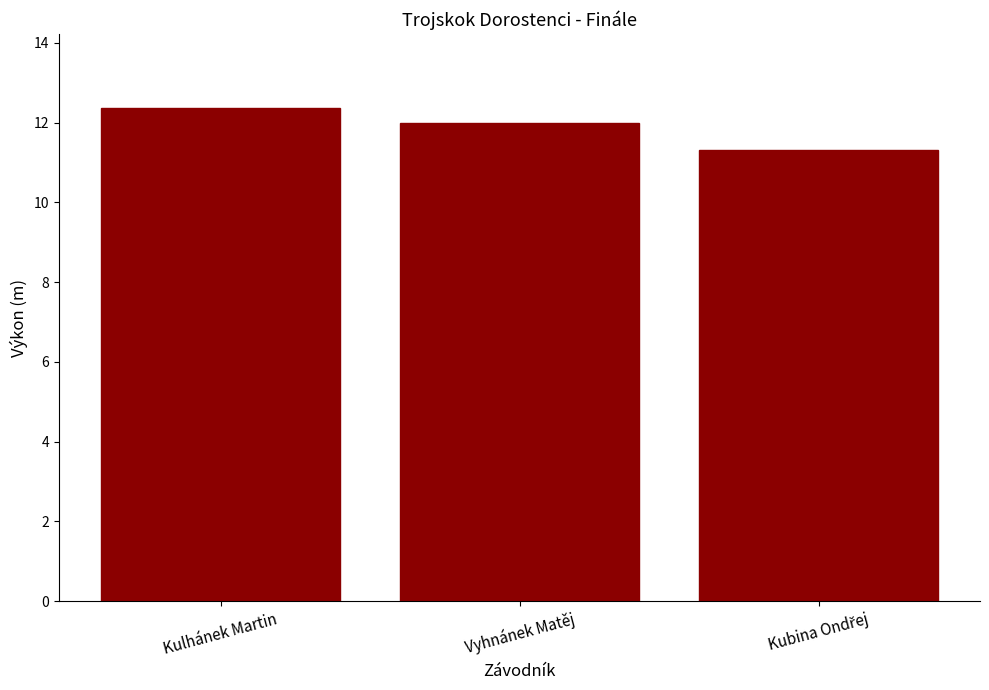

What is the sum of all values?

35.7